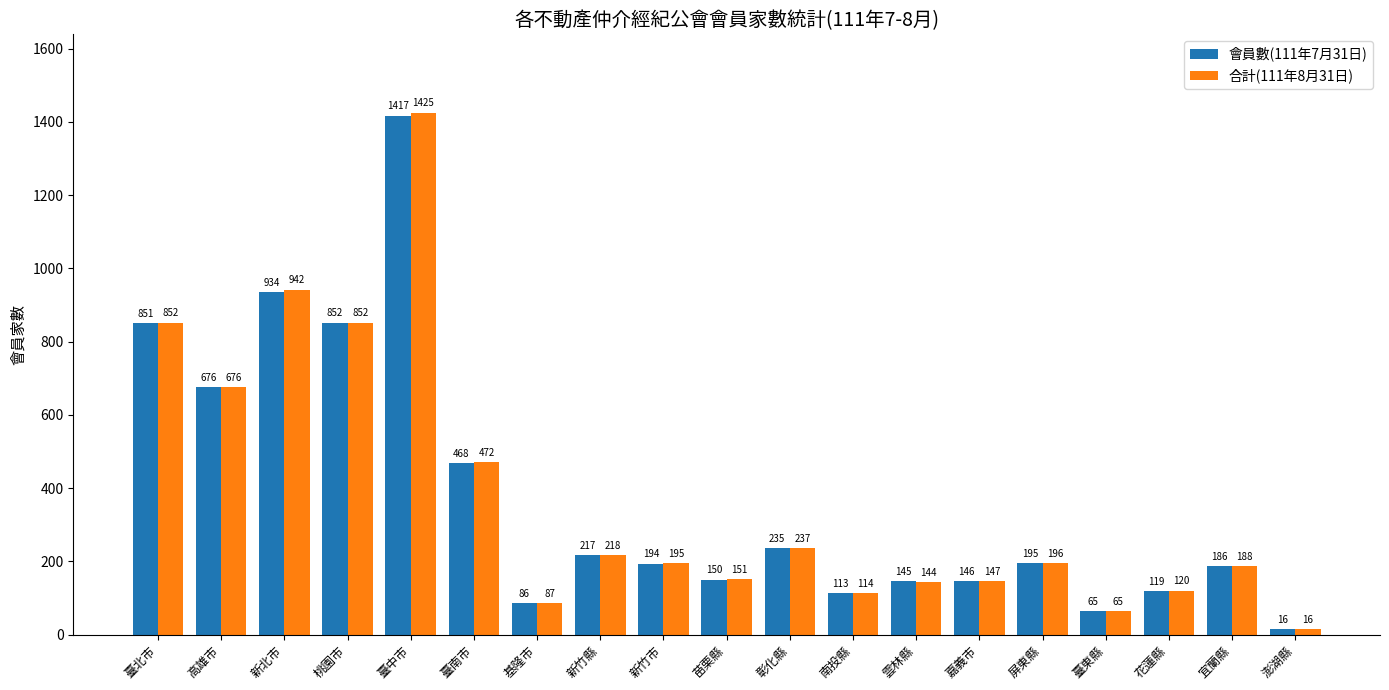

What is the label of the 12th bar from the left?

南投縣